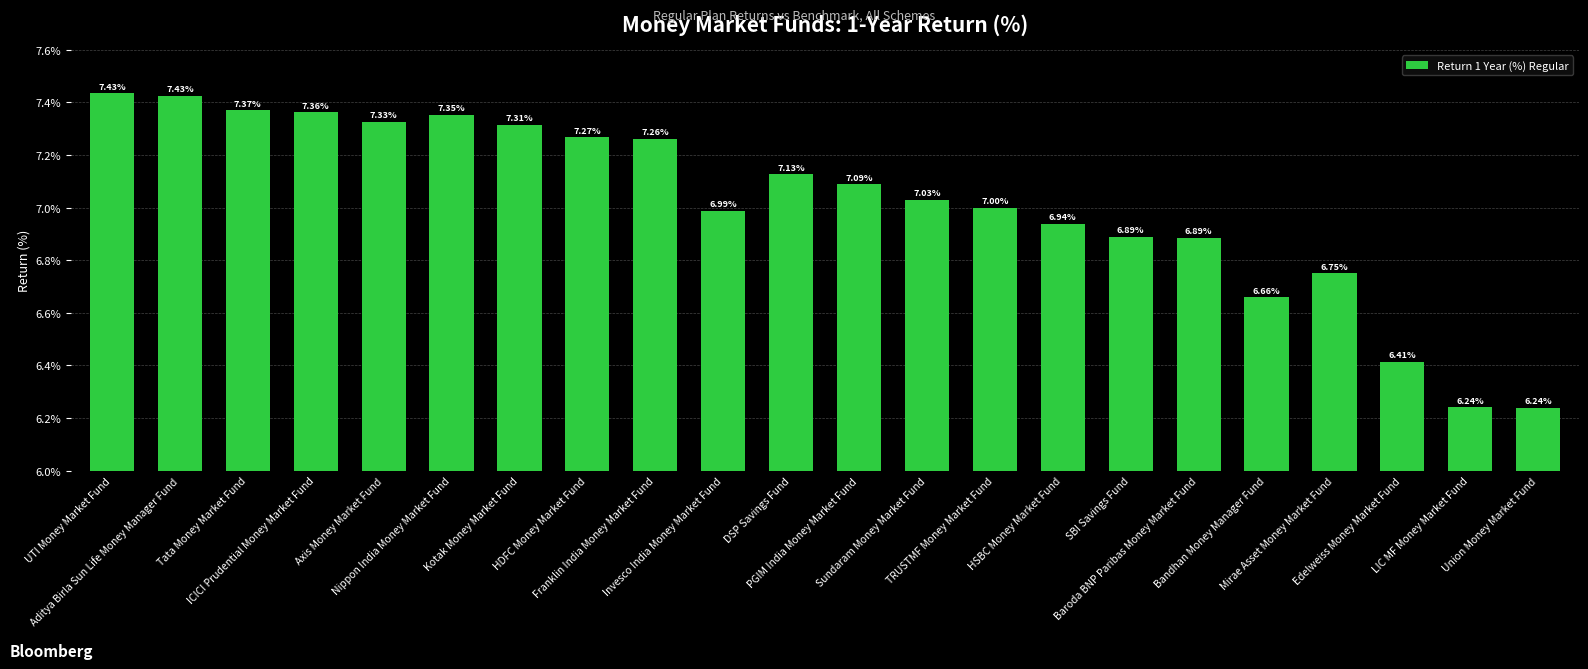

Is it true that the value at Nippon India Money Market Fund is 12.7?

False